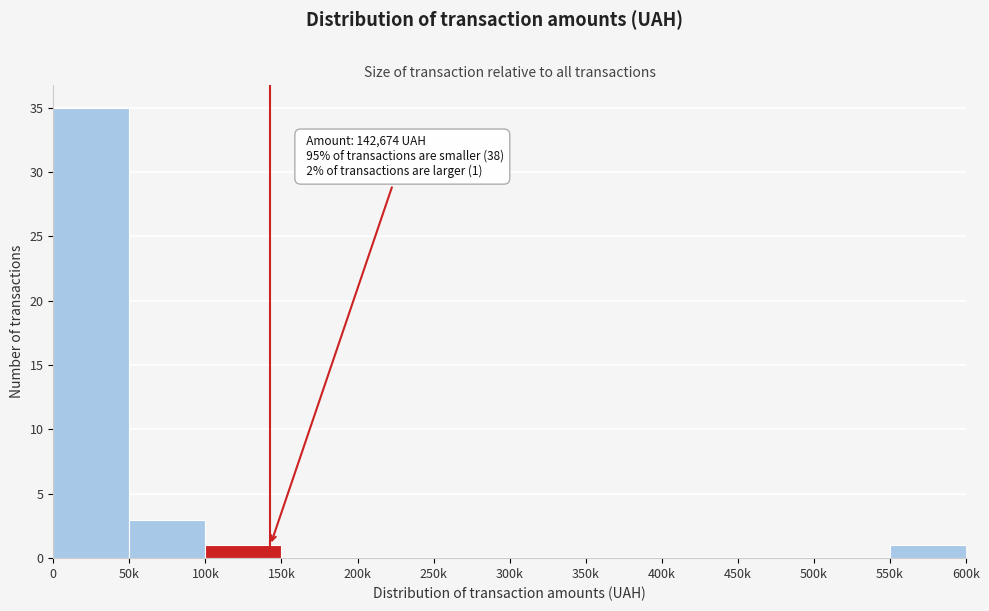

Reading right to left, list all the values displayed in this chart.

550k=1	500k=0	450k=0	400k=0	350k=0	300k=0	250k=0	200k=0	150k=0	100k=1	50k=3	0=35